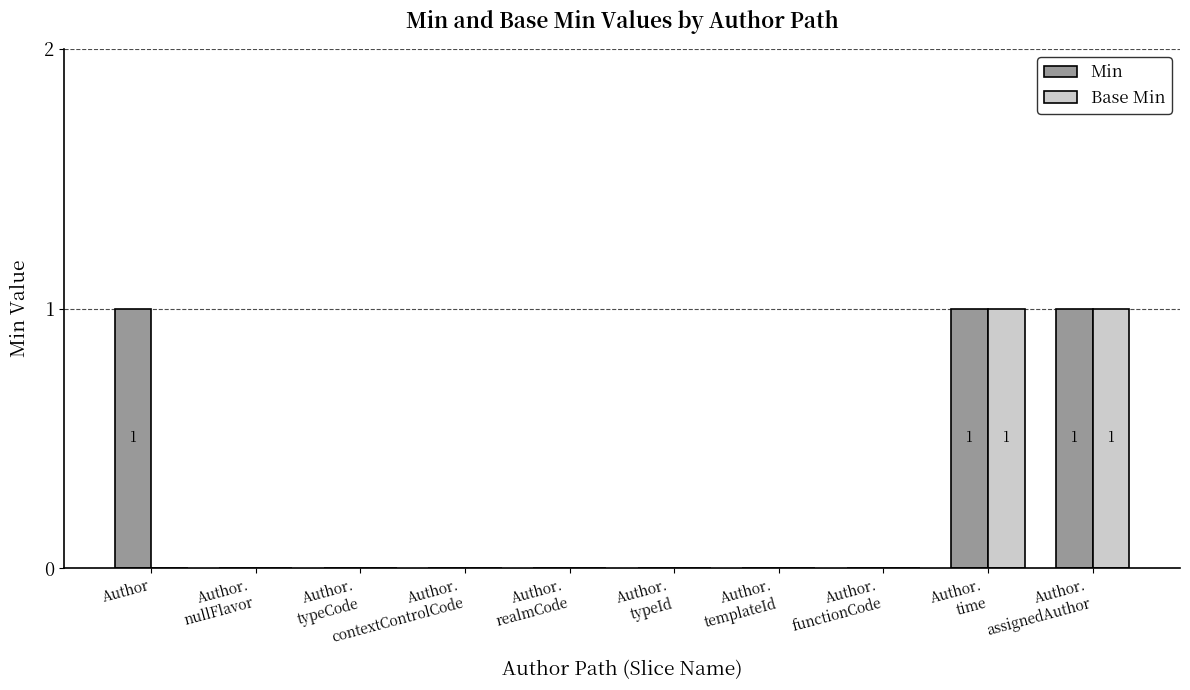

What are all the series names shown in the legend?

Min, Base Min